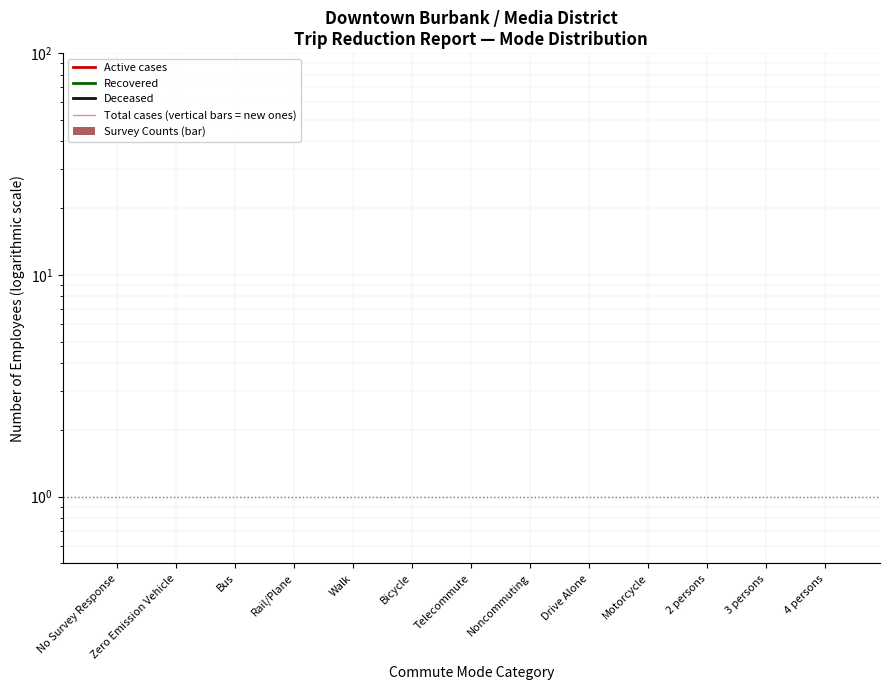

Is it true that Survey Counts (bar) equals 0.5 at Rail/Plane?

True